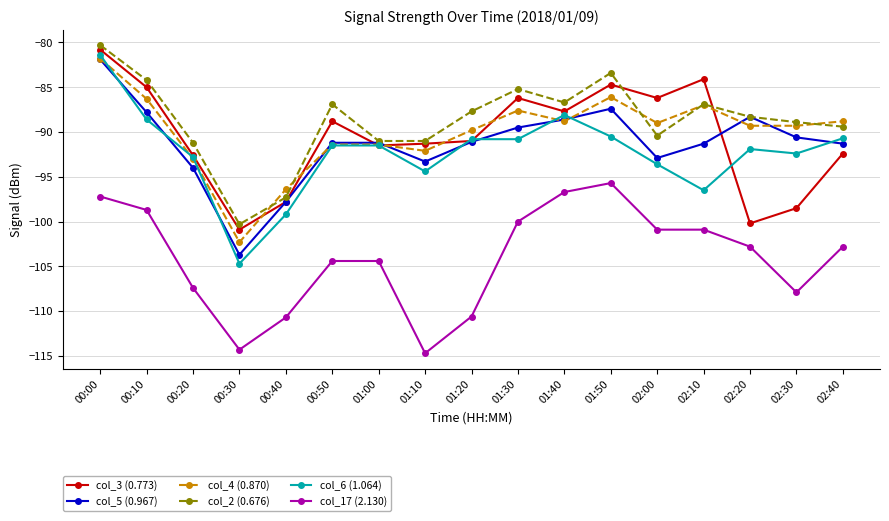

What position from the left is 02:20?

15